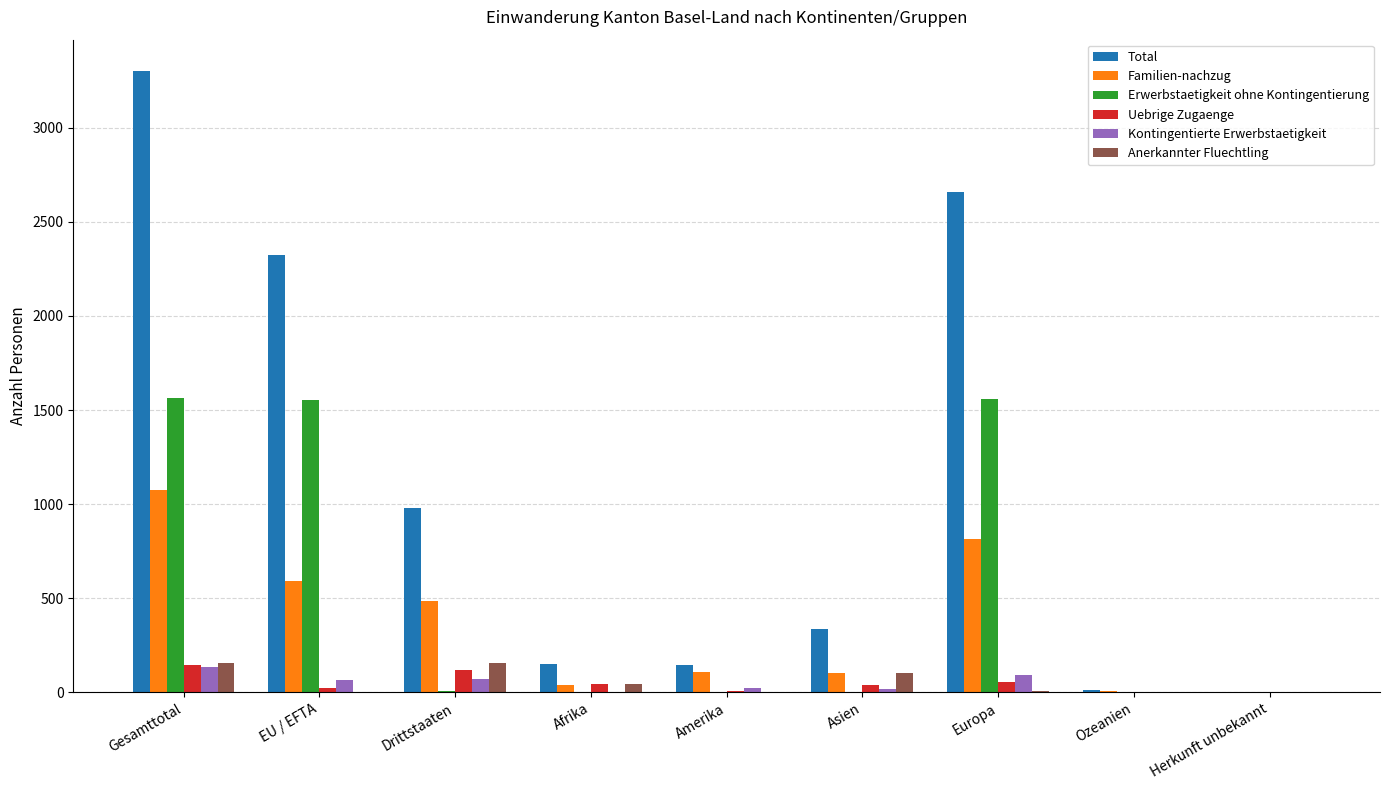

Is it true that Uebrige Zugaenge equals 120 at Drittstaaten?

True